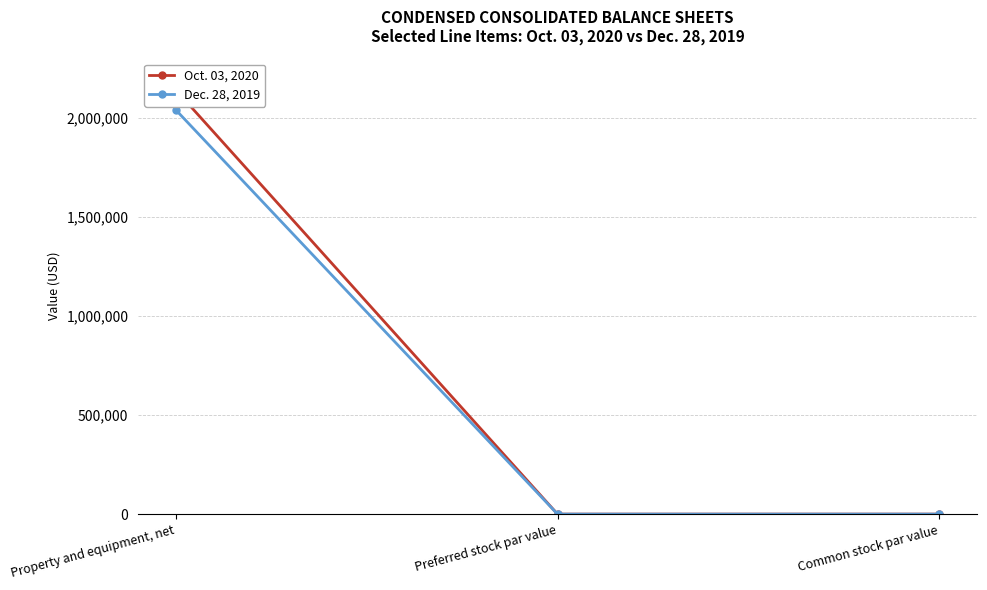

How many lines are shown in the chart?

2